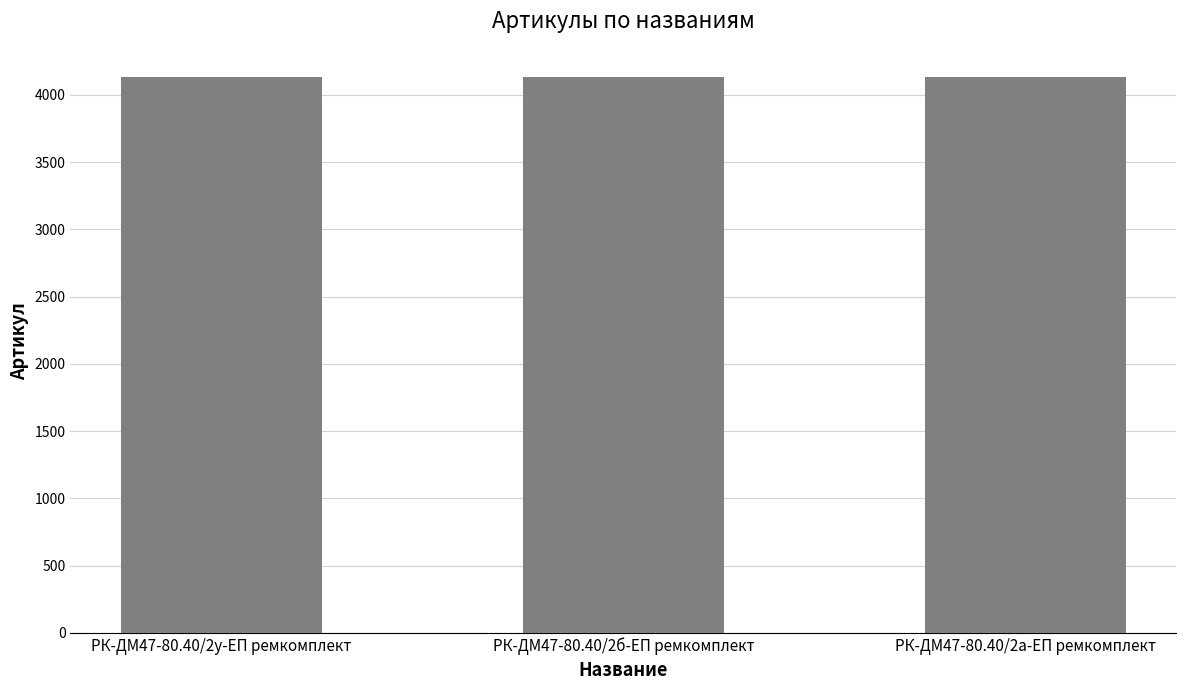

Is it true that the value at РК-ДМ47-80.40/2а-ЕП ремкомплект is 2665?

False